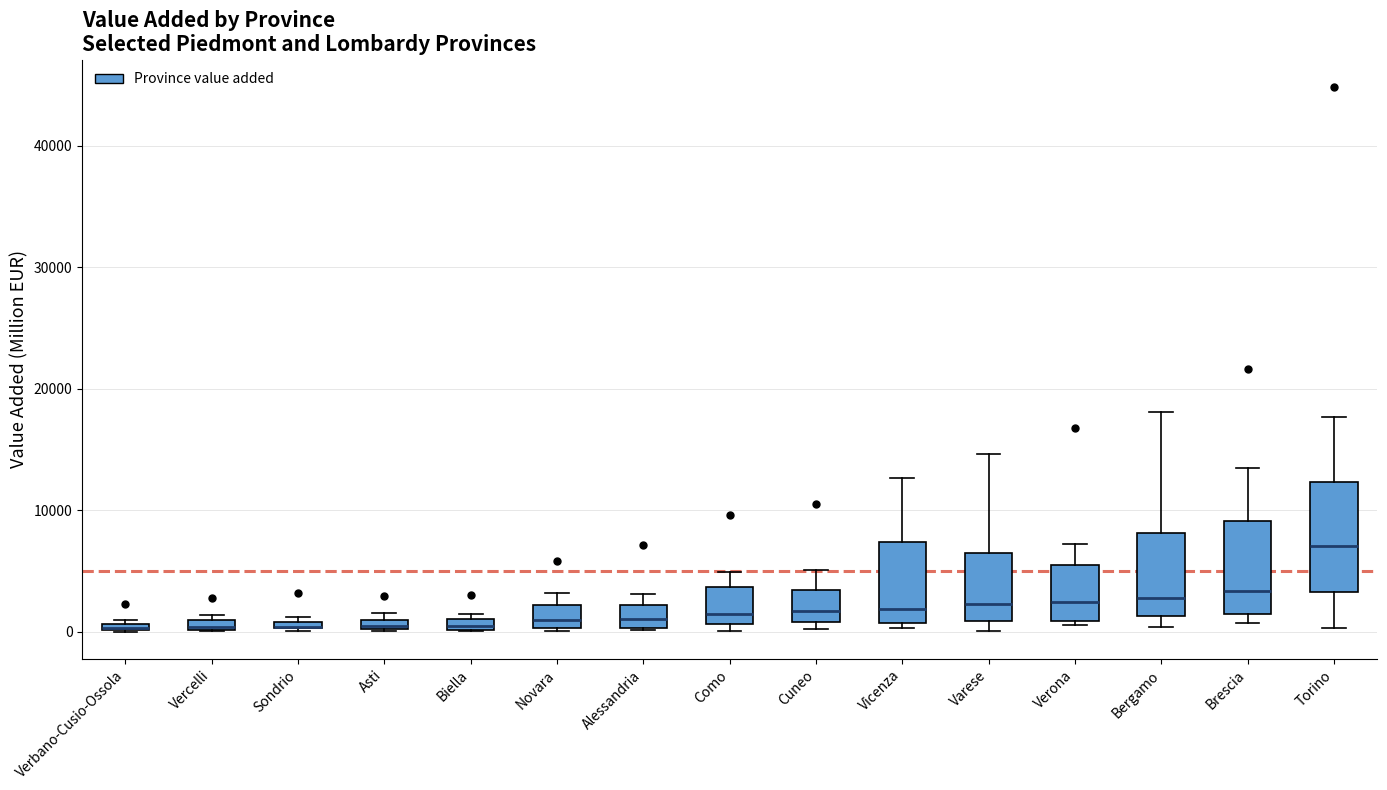

Where is the lower edge of the box for Verona on the y-axis? The values are not printed on the chart, so give them approximately, as read against the axis.

1000